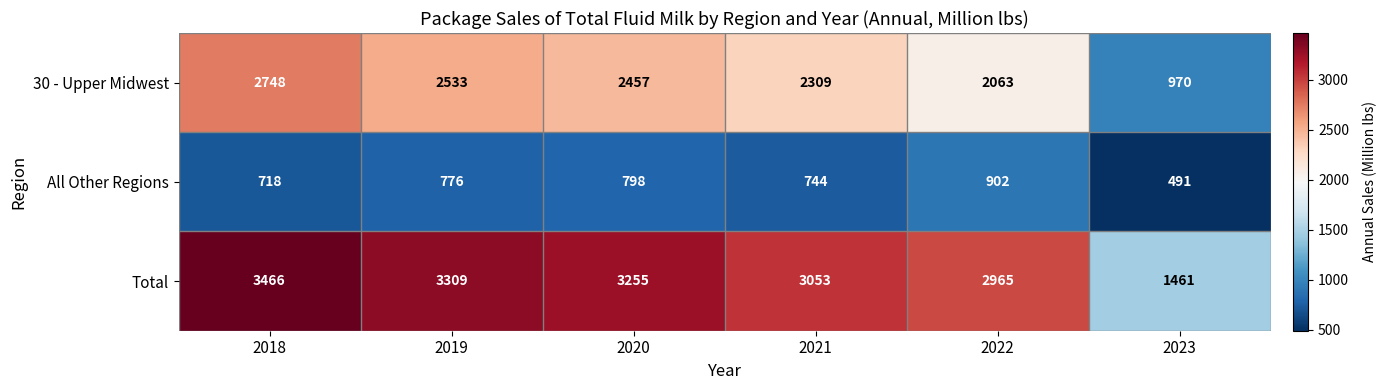

Rank the series by their average value, from lowest to highest.

All Other Regions, 30 - Upper Midwest, Total